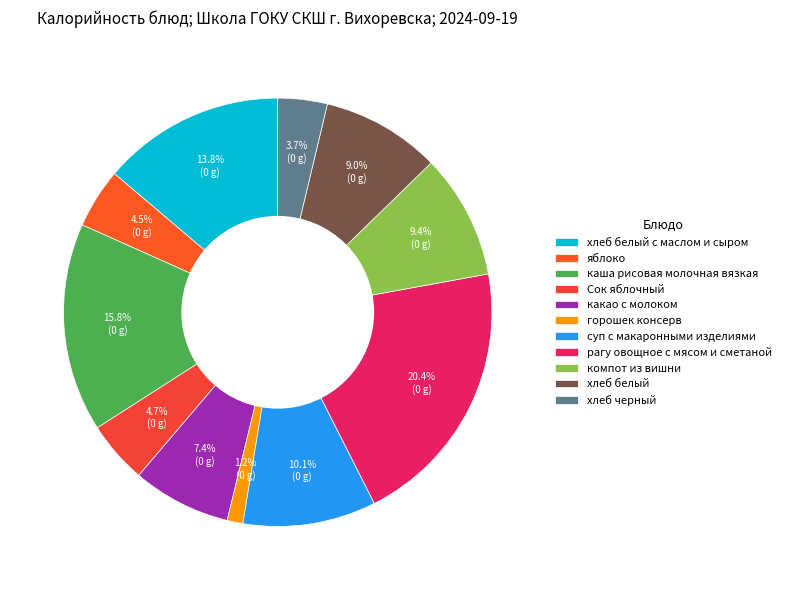

To the nearest percent, what is the difference between the хлеб белый с маслом и сыром and каша рисовая молочная вязкая slice percentages?

2%